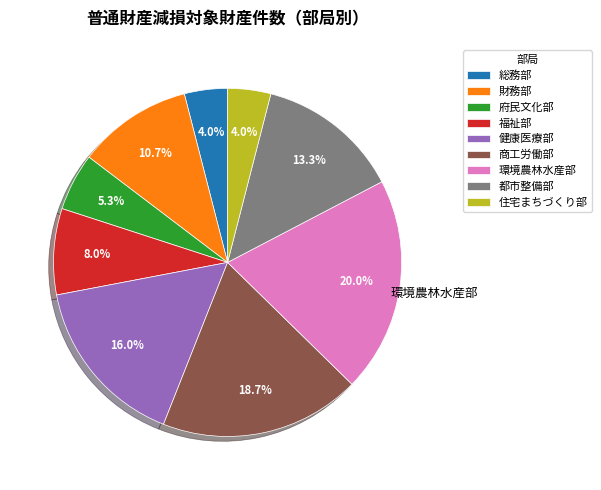

To the nearest percent, what percentage of the pie is 住宅まちづくり部?

4%